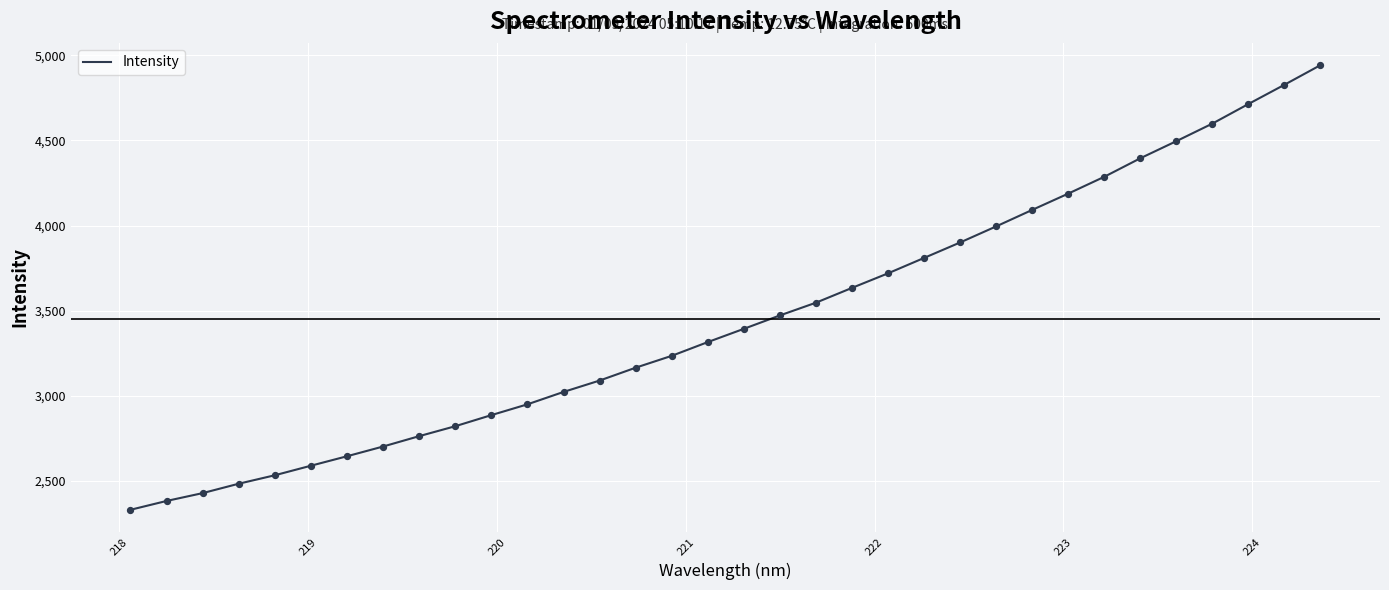

What is the smallest value displayed?

2331.0